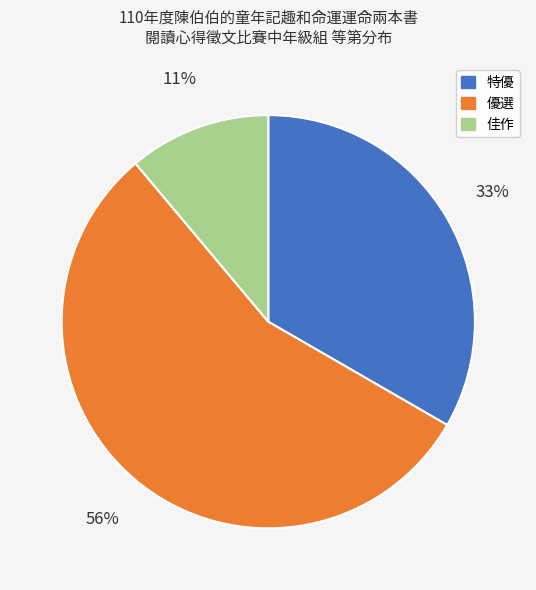

Does any single category account for the majority?

Yes